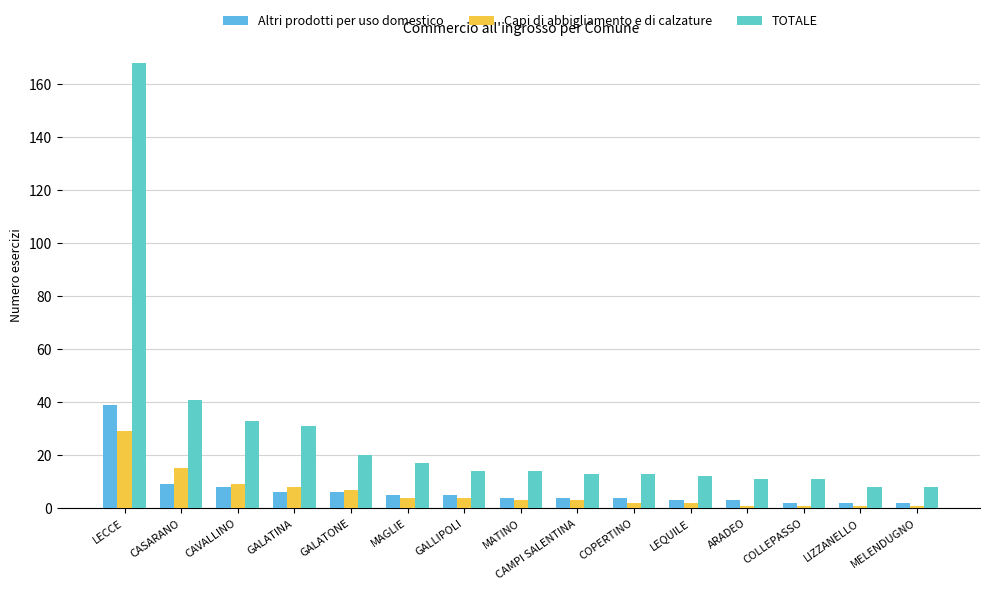

Which has a higher value, MAGLIE or MATINO?

MAGLIE